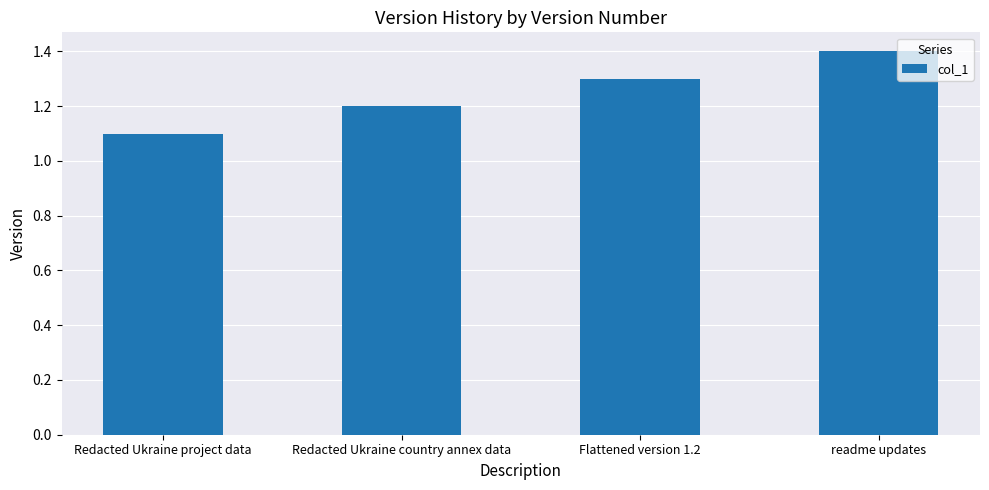

What is the approximate value at Flattened version 1.2?

1.3